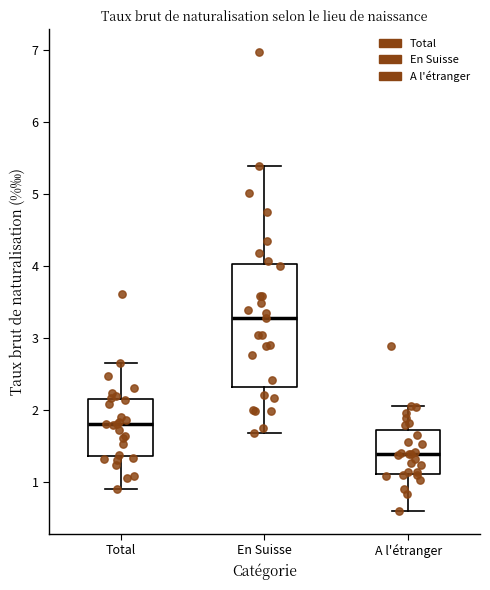

Where does the upper whisker of the box for En Suisse end on the y-axis? The values are not printed on the chart, so give them approximately, as read against the axis.

5.4